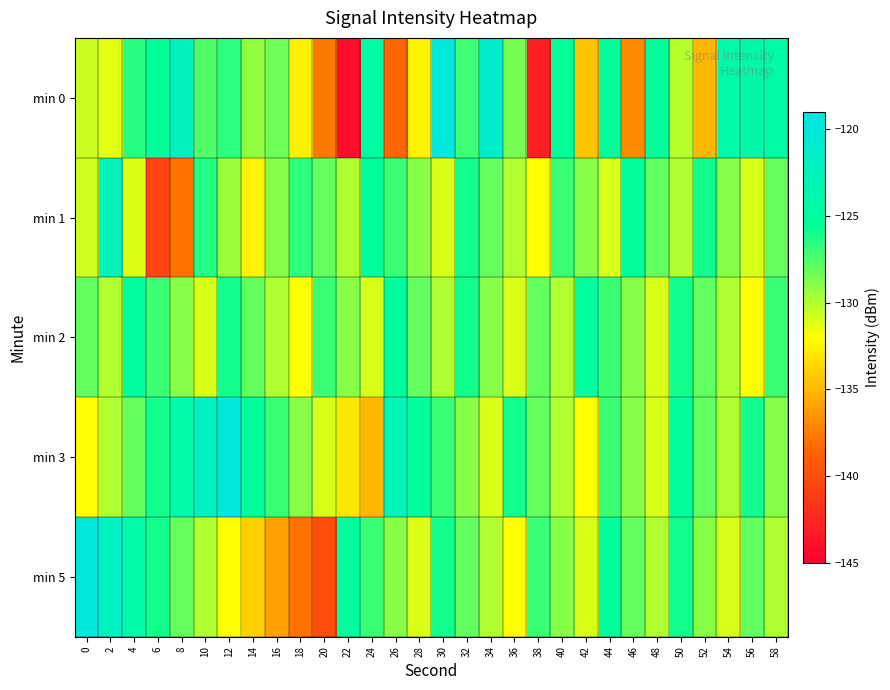

What is the spread (max minus min) of values at 12?

12.0